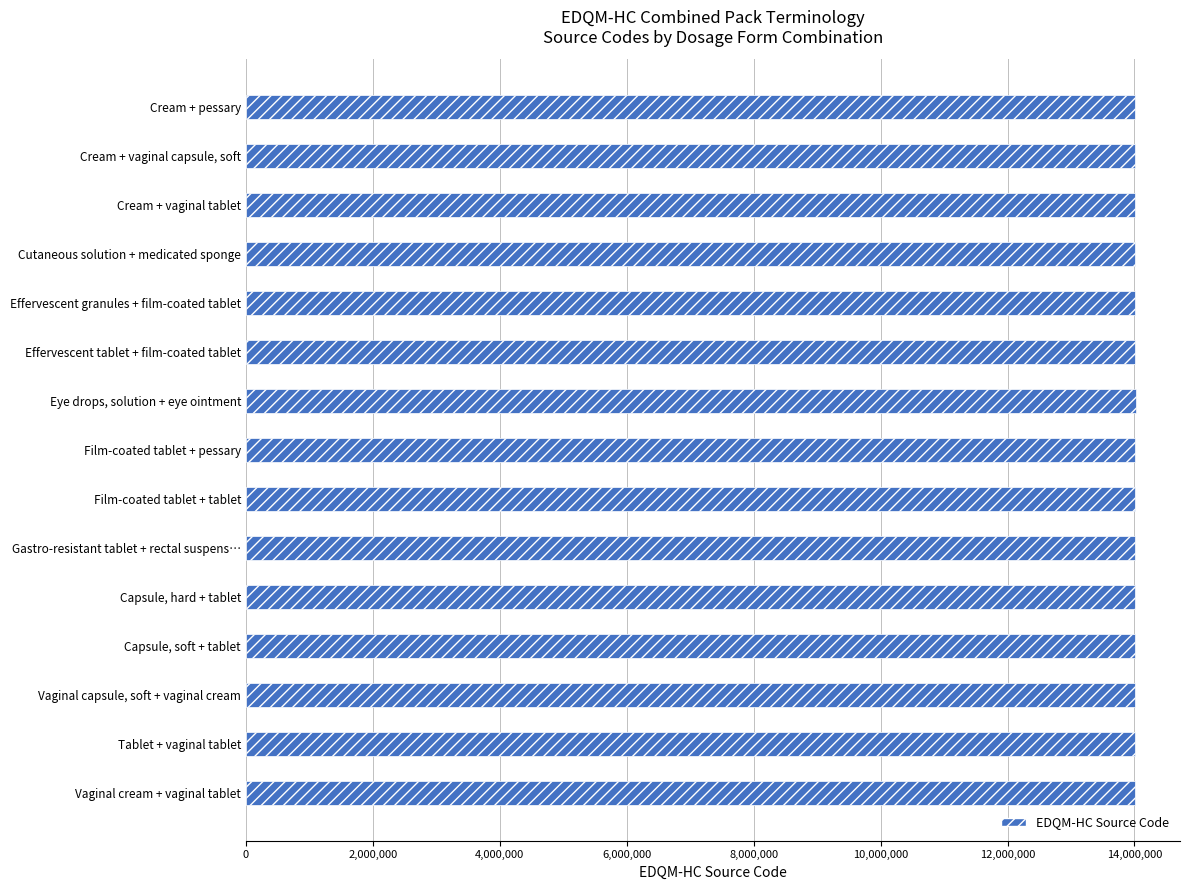

List the labels in order of value, largest first.

Eye drops, solution + eye ointment, Film-coated tablet + tablet, Capsule, hard + tablet, Capsule, soft + tablet, Film-coated tablet + pessary, Cream + vaginal tablet, Cream + vaginal capsule, soft, Tablet + vaginal tablet, Effervescent tablet + film-coated tablet, Effervescent granules + film-coated tablet, Vaginal cream + vaginal tablet, Vaginal capsule, soft + vaginal cream, Gastro-resistant tablet + rectal suspens…, Cutaneous solution + medicated sponge, Cream + pessary